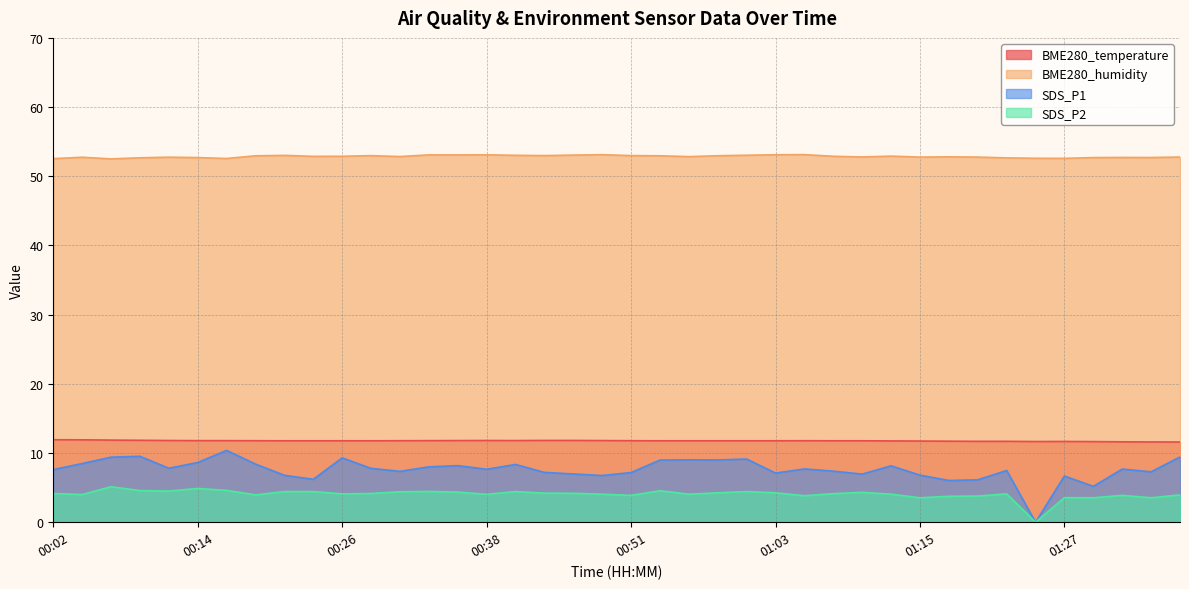

The SDS_P1 series shows -6.2 at 01:25. True or false?

False